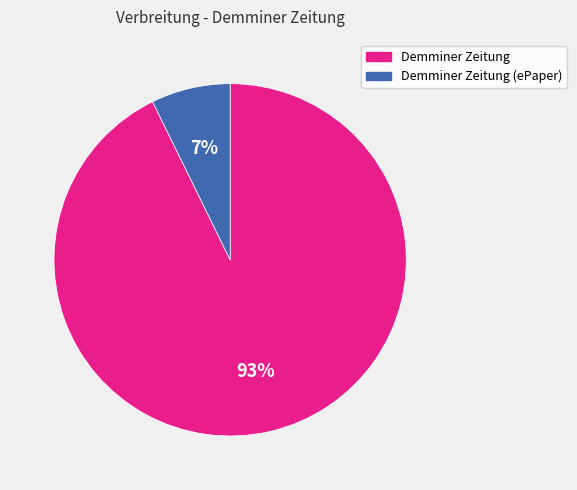

Is the sum of Demminer Zeitung (ePaper) and Demminer Zeitung greater than half?

Yes